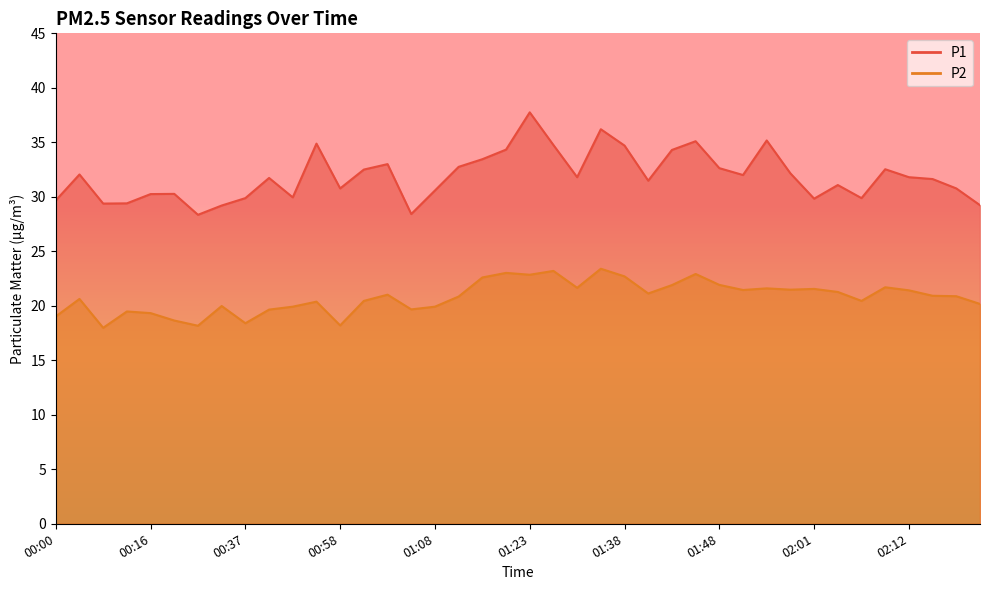

Read the P1 value at 02:09.

32.5